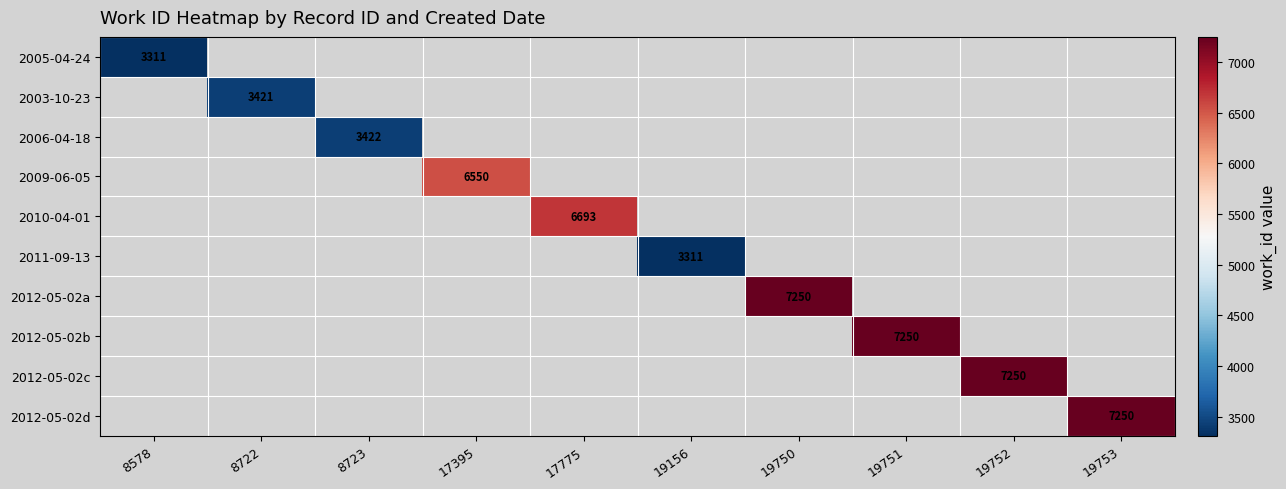

Which category has the highest value across all series?

19750